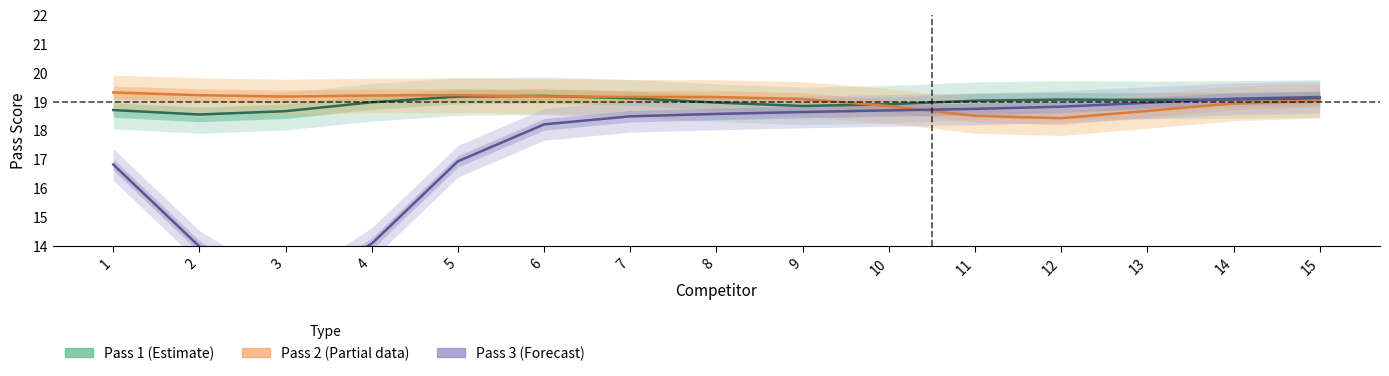

Which series has the largest total across all categories?

Pass 2 (Partial)